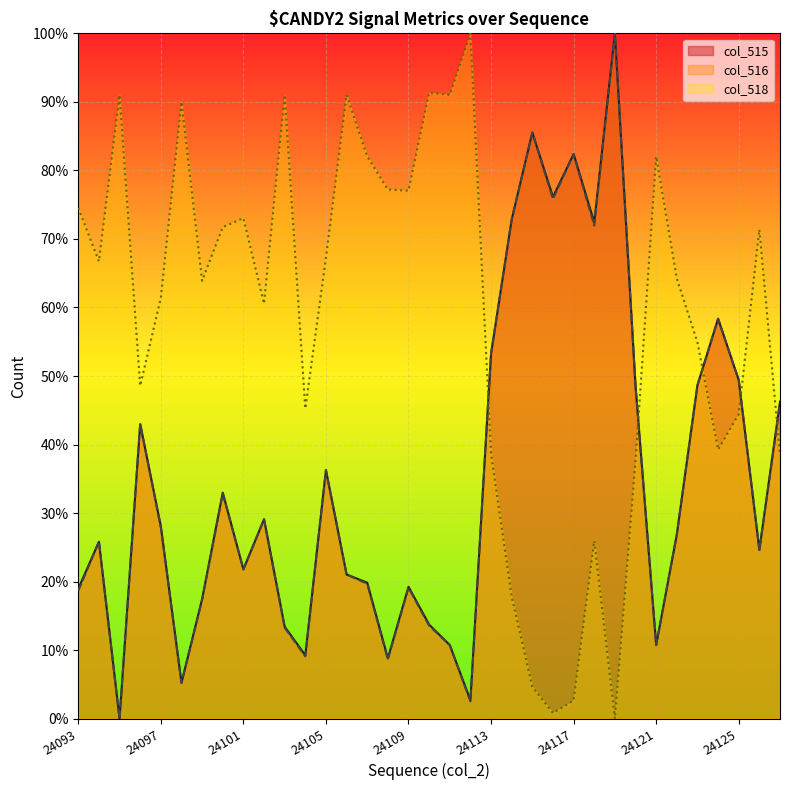

At 24115, list the series in order from largest to smallest.

col_515, col_516, col_518